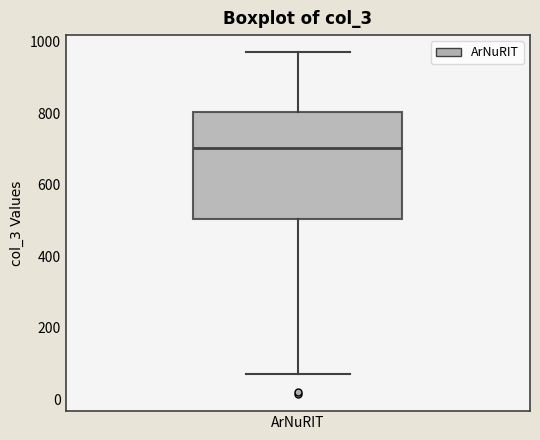

Read this box plot against the y-axis: the position of the median line, the range covered by the box, and the ends of both whiskers. The values are not printed on the chart, so give them approximately, as read against the axis.

median 700, box 500 to 800, whiskers 80 to 980